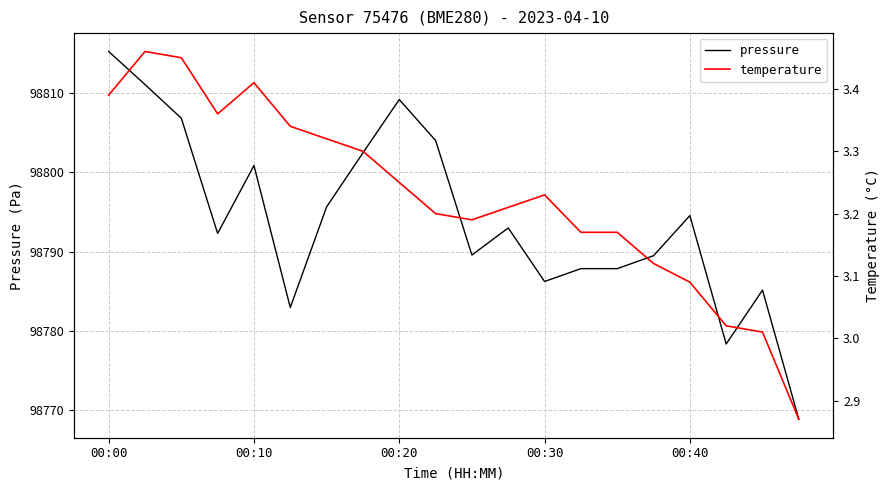

What is the highest value of the pressure series?

98815.2